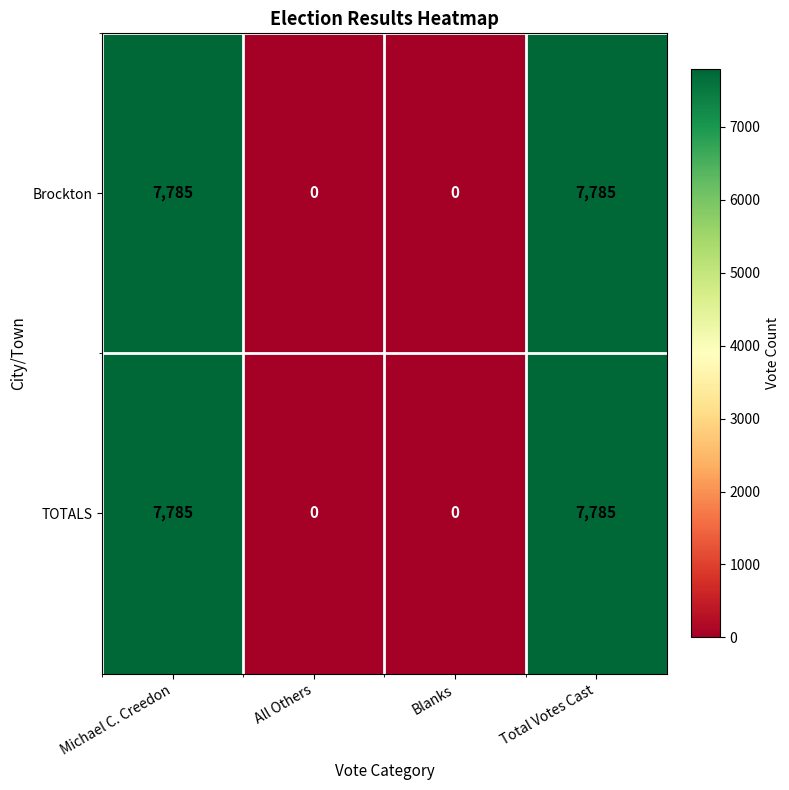

Count the number of data series in this chart.

2